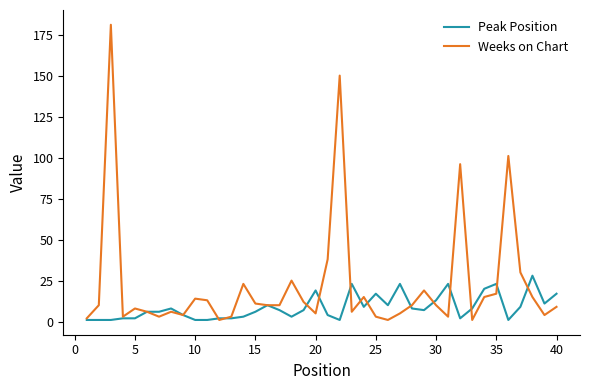

Which series has the widest spread of values?

Weeks on Chart